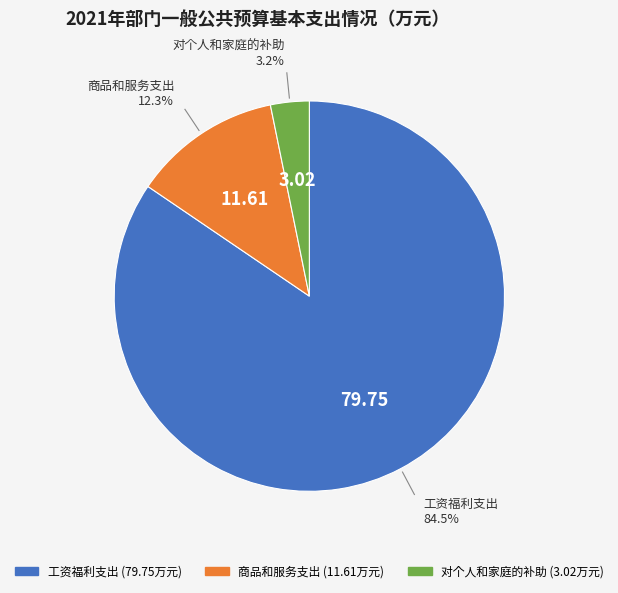

Count the number of slices in the pie.

3